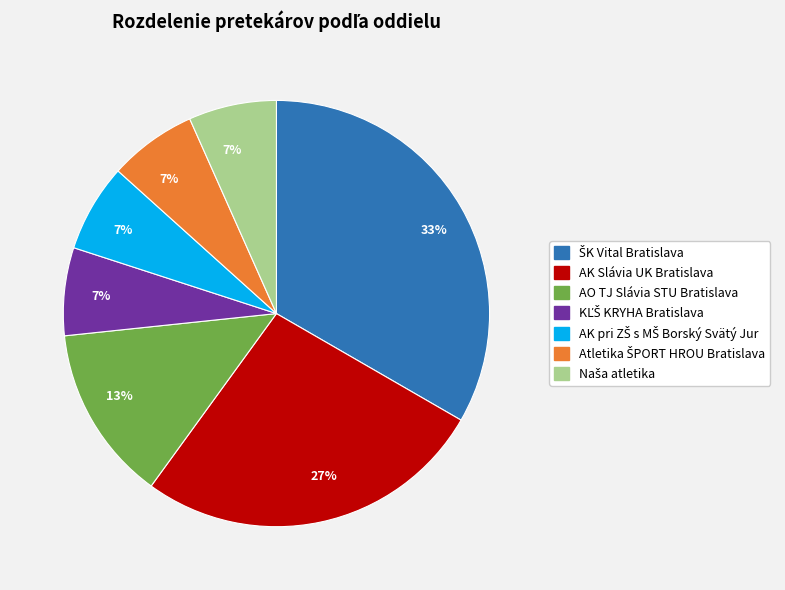

To the nearest percent, what is the average slice percentage?

14%